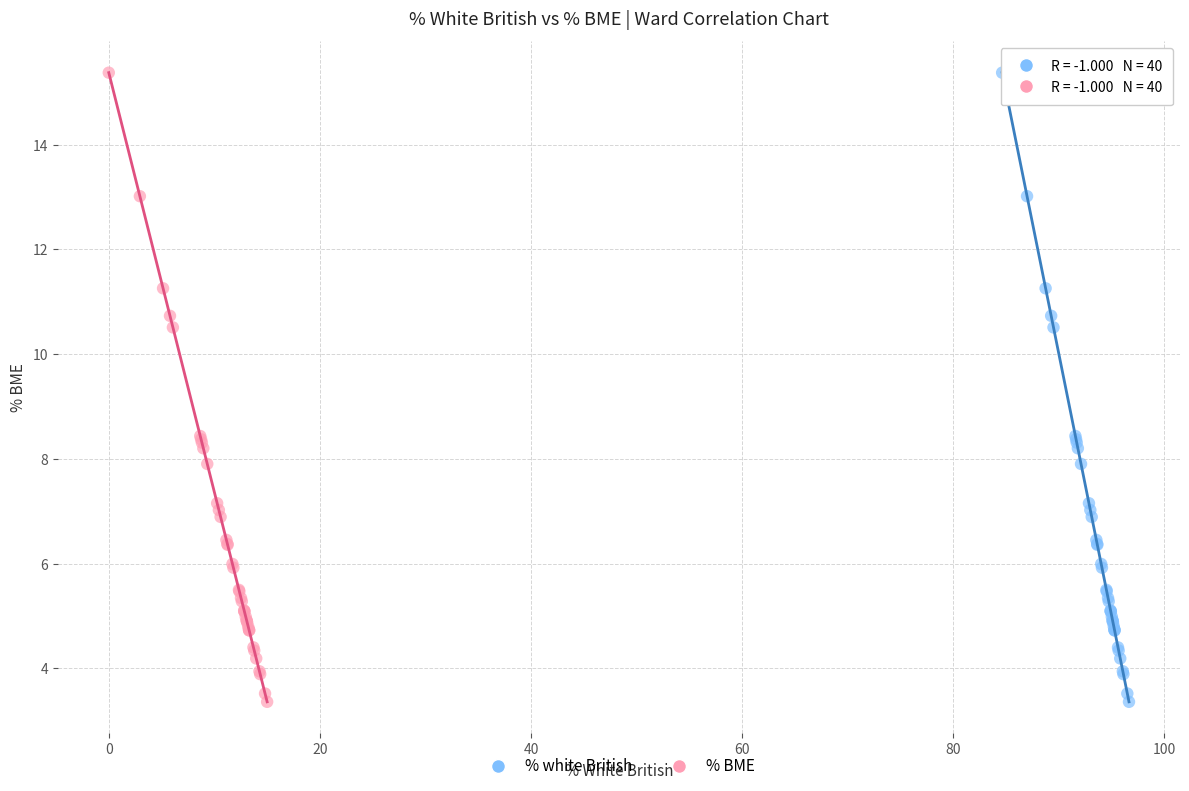

What are all the series names shown in the legend?

% white British, % BME